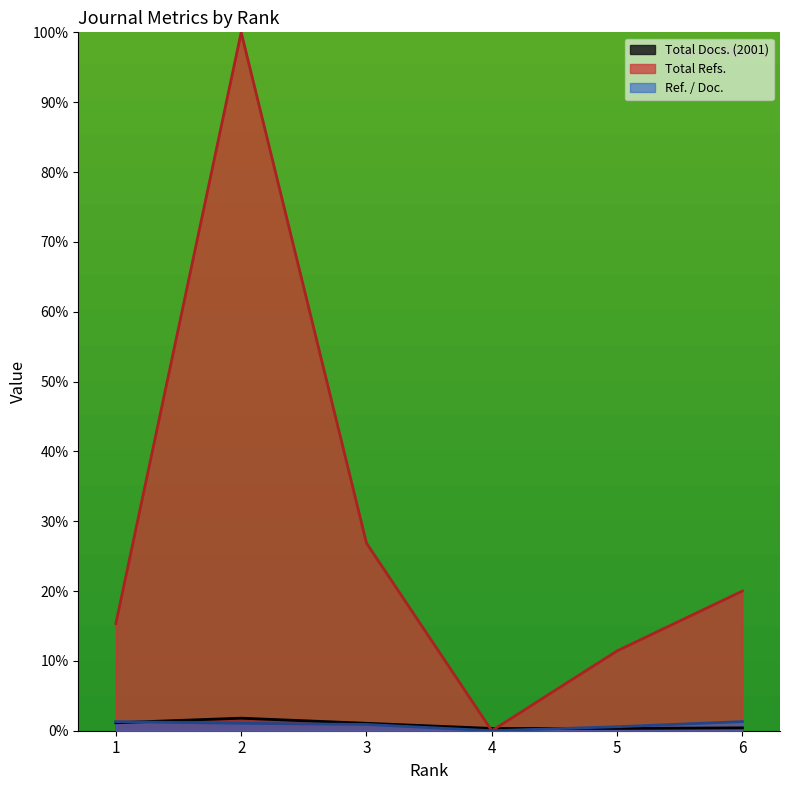

Is it true that Total Refs. equals 134.4 at 2?

False